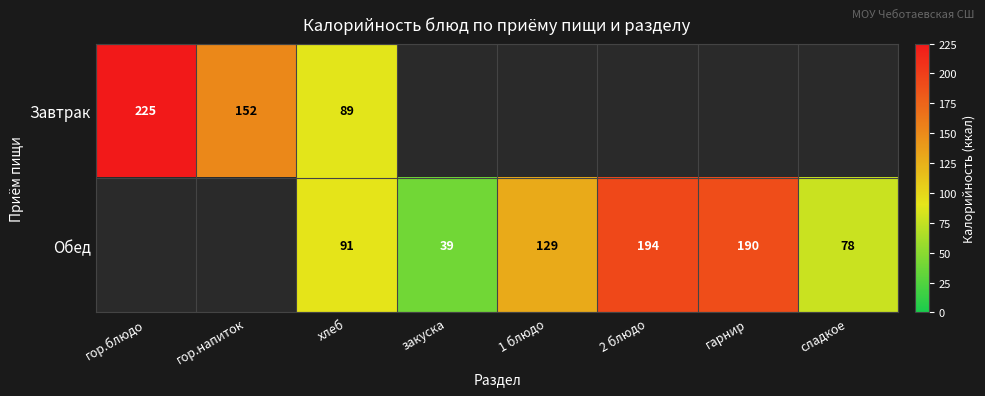

The value of Обед at хлеб is 50.6. True or false?

False